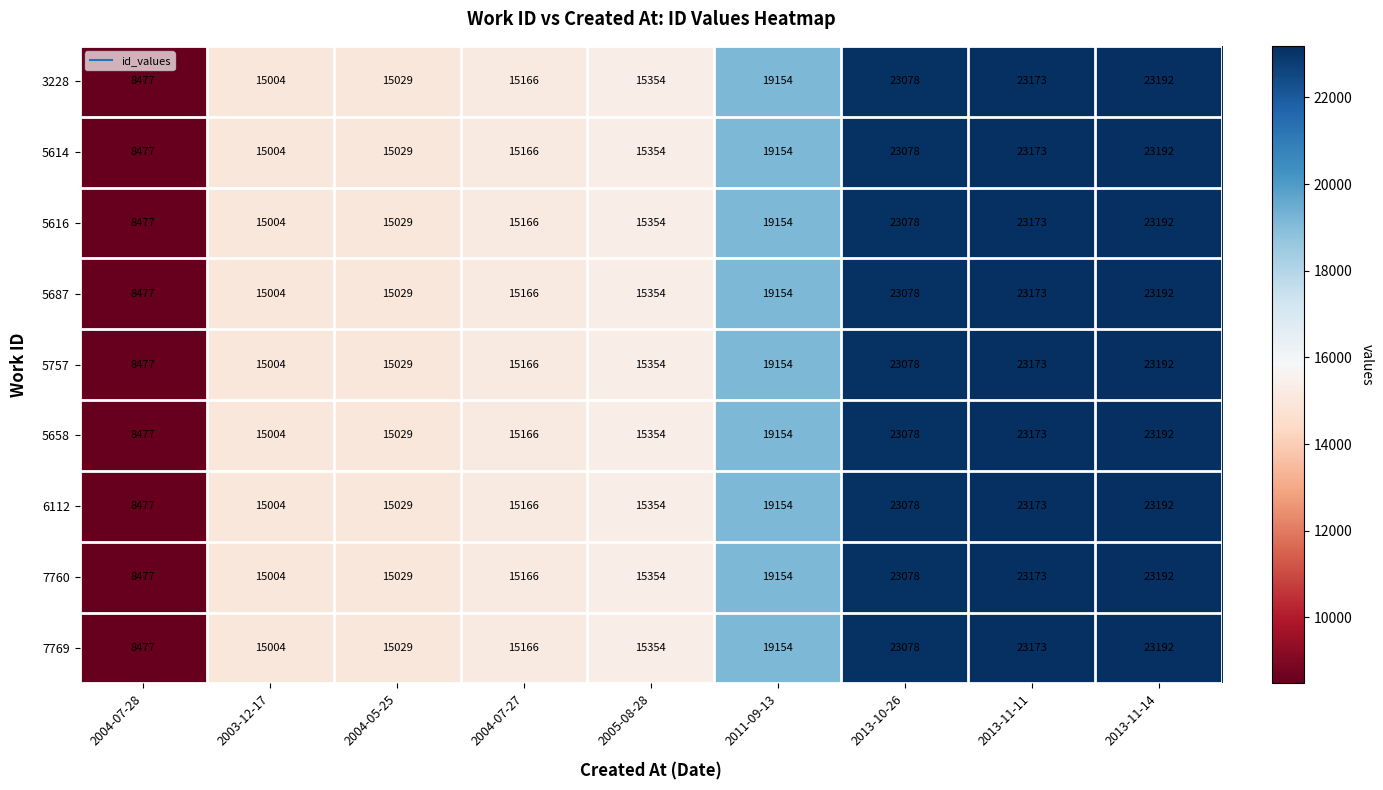

What is the maximum value shown in the chart?

23192